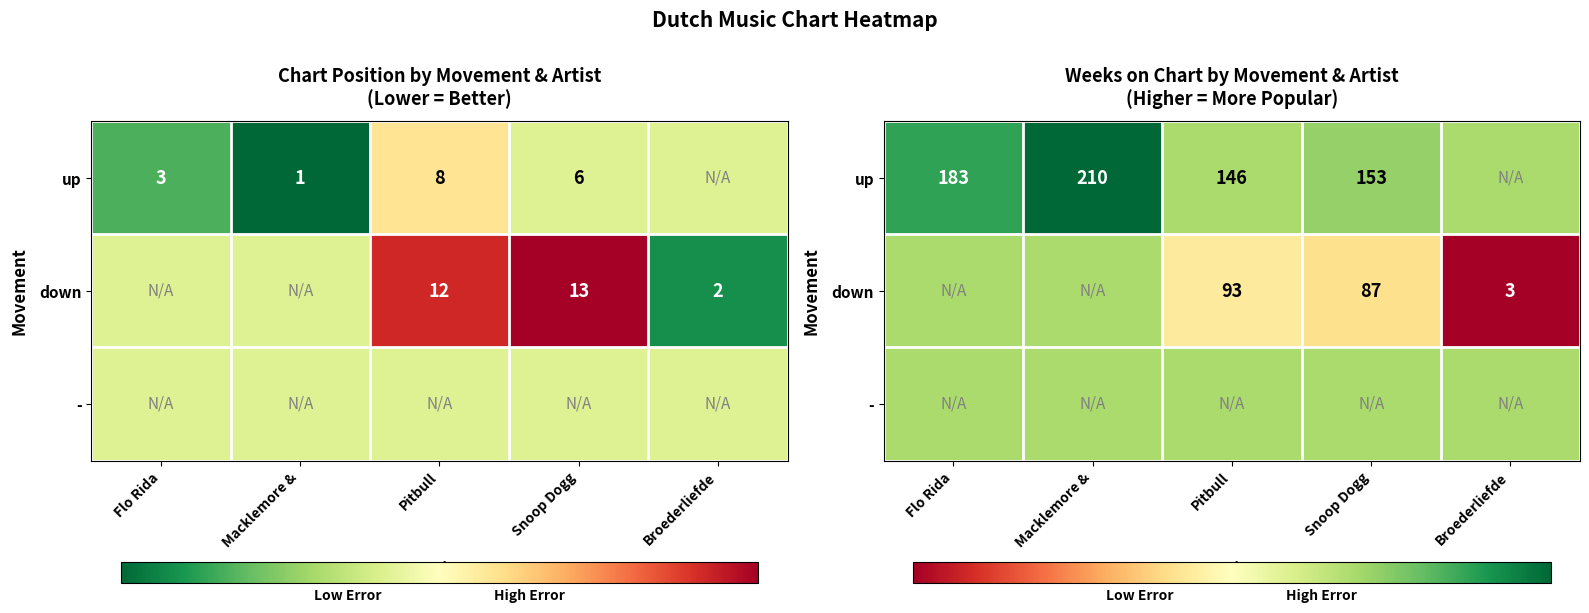

The - series shows 146 at Snoop Dogg. True or false?

True